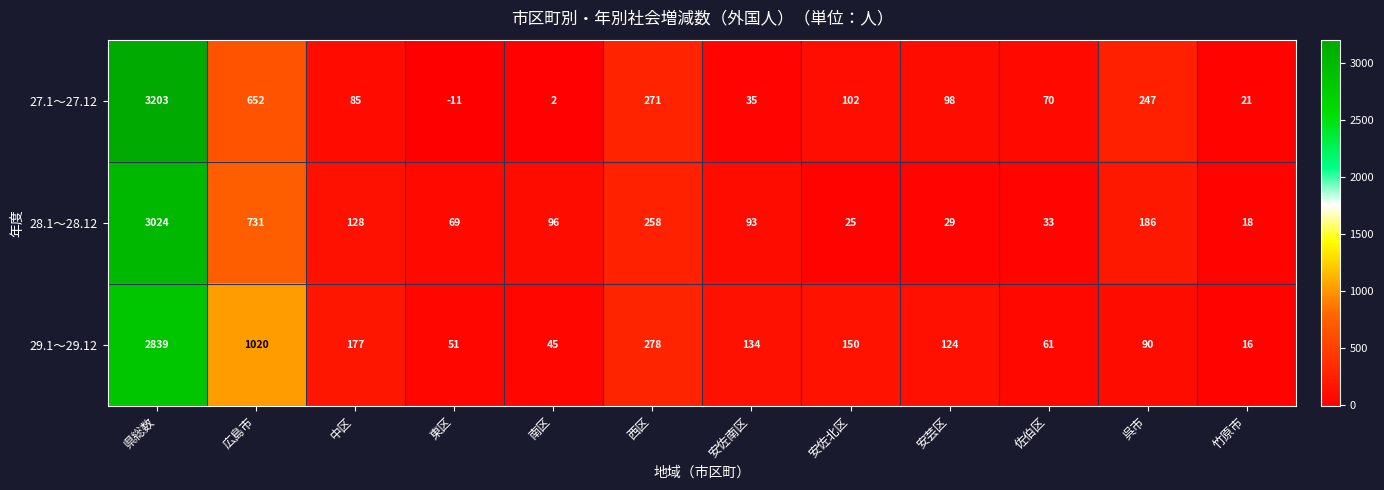

Where is 29.1～29.12 nearest to the value 1427?

広島市